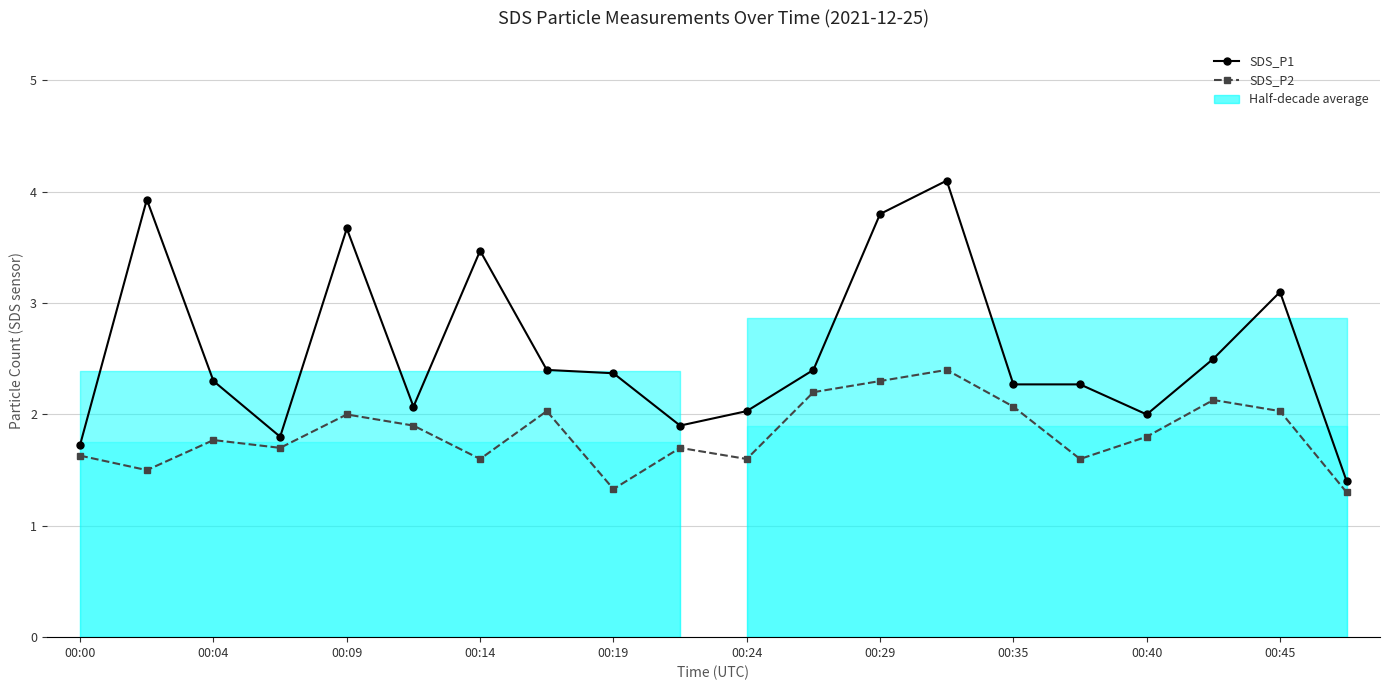

List the series in order of their overall mean, lowest first.

SDS_P2, SDS_P1